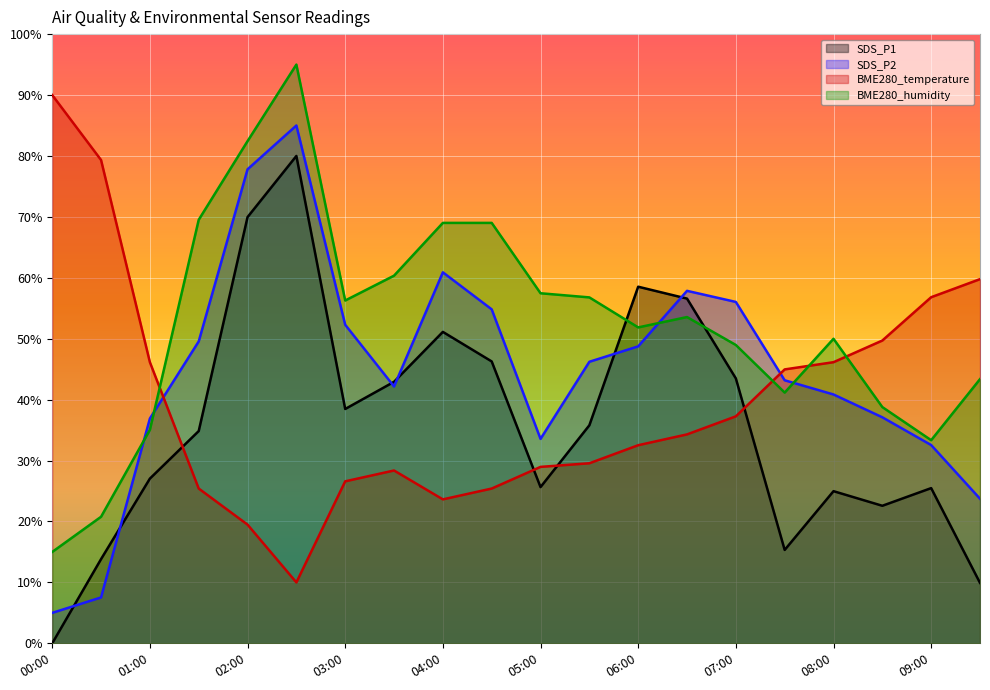

The value of BME280_humidity at 00:30 is 20.8. True or false?

True